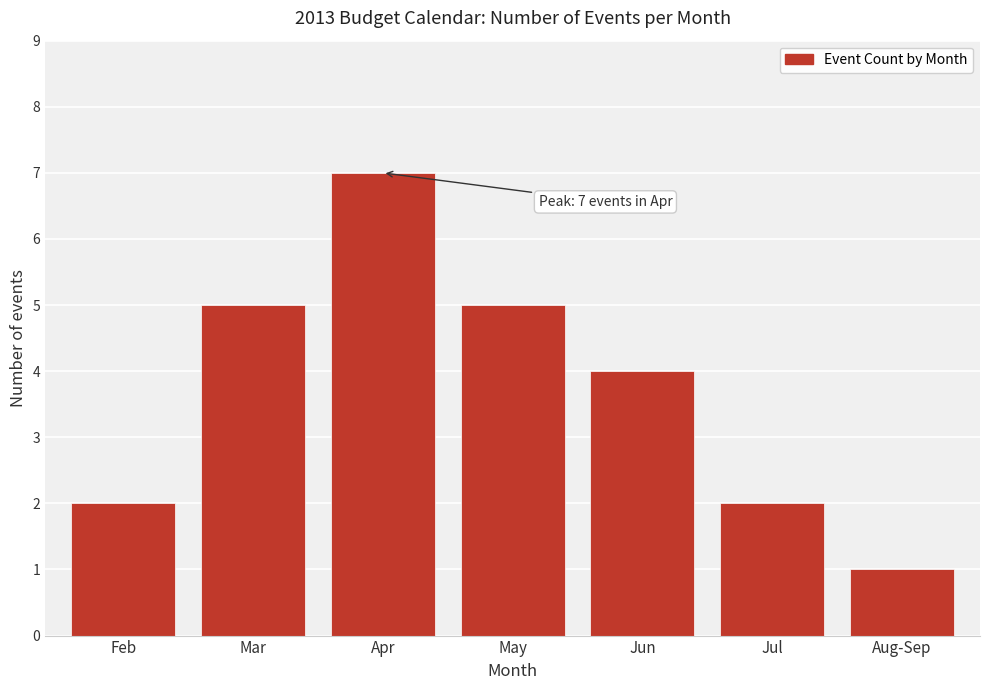

Reading left to right, transcribe all the data shown in this chart.

2	5	7	5	4	2	1